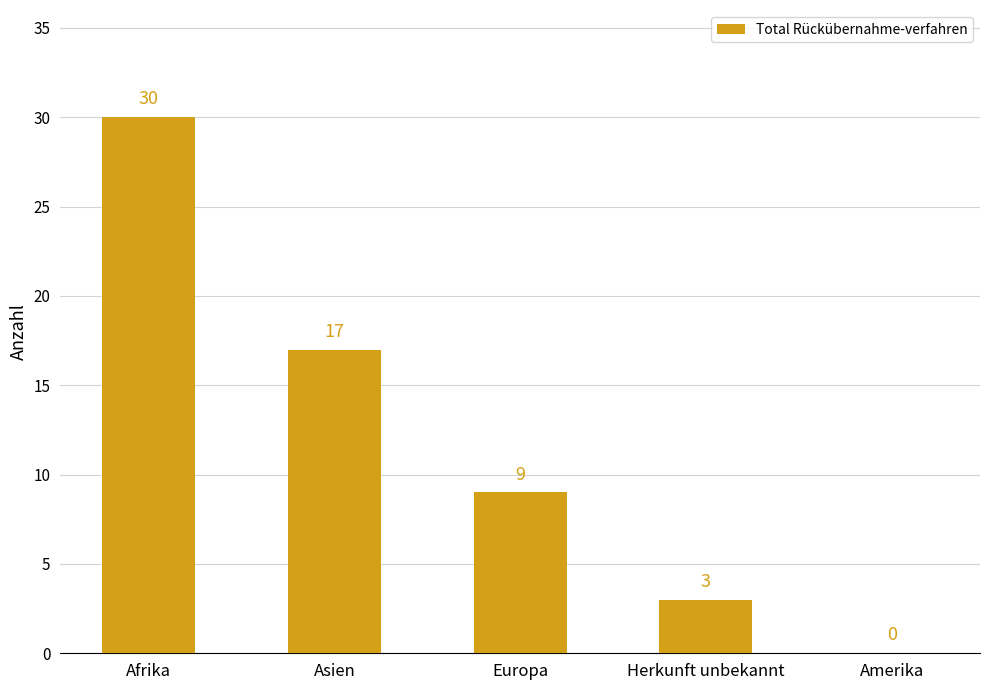

What is the average value?

12